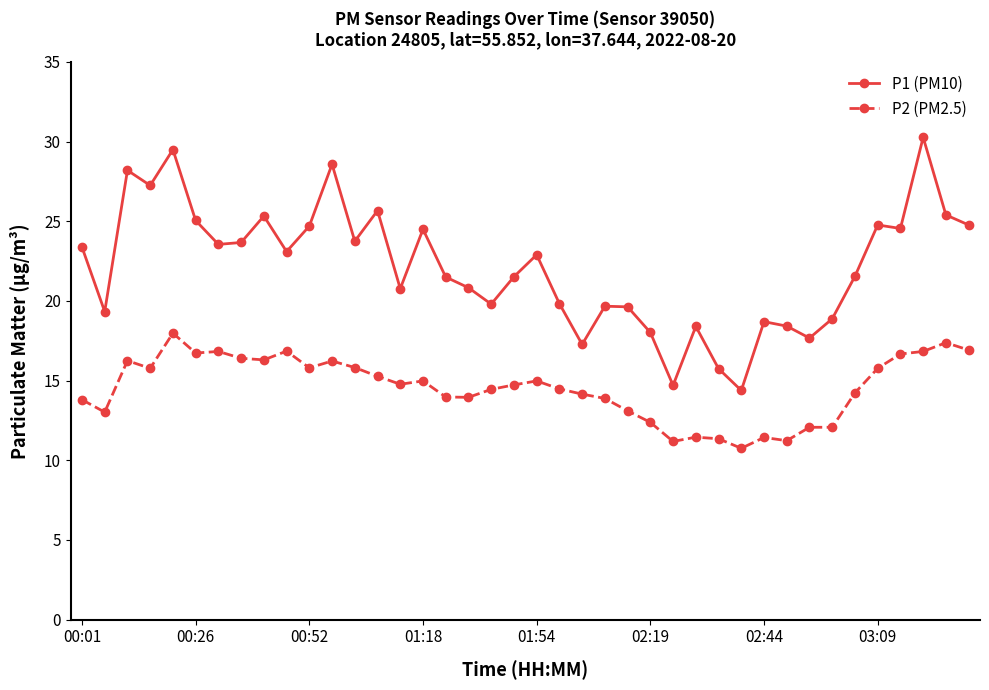

What are all the series names shown in the legend?

P1 (PM10), P2 (PM2.5)